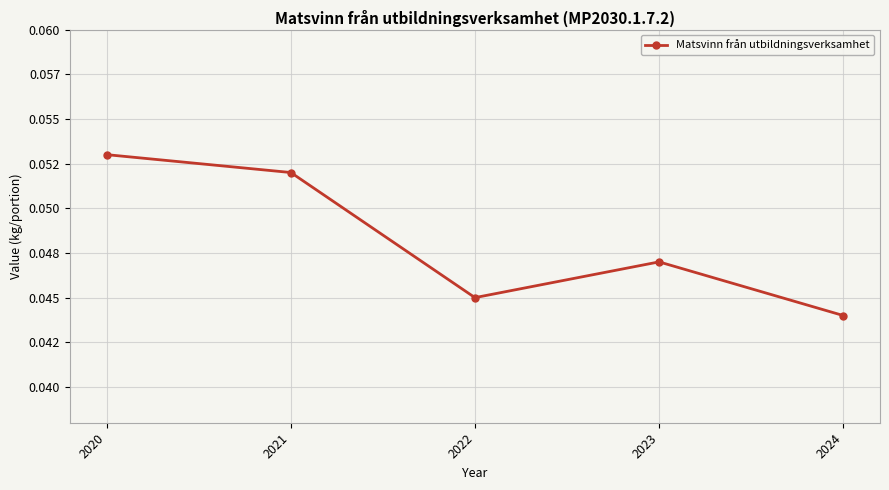

List the labels in order of value, smallest first.

2024, 2022, 2023, 2021, 2020